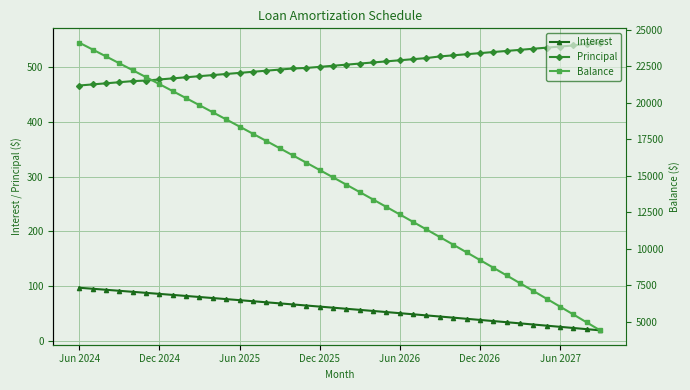

Which series has the largest total across all categories?

Balance